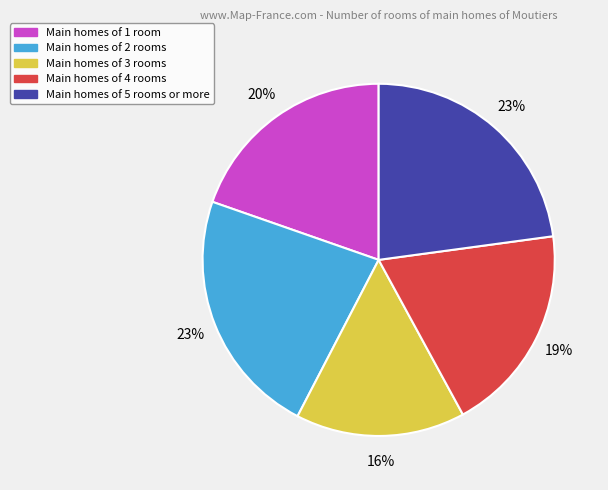

To the nearest percent, what is the average slice percentage?

20%